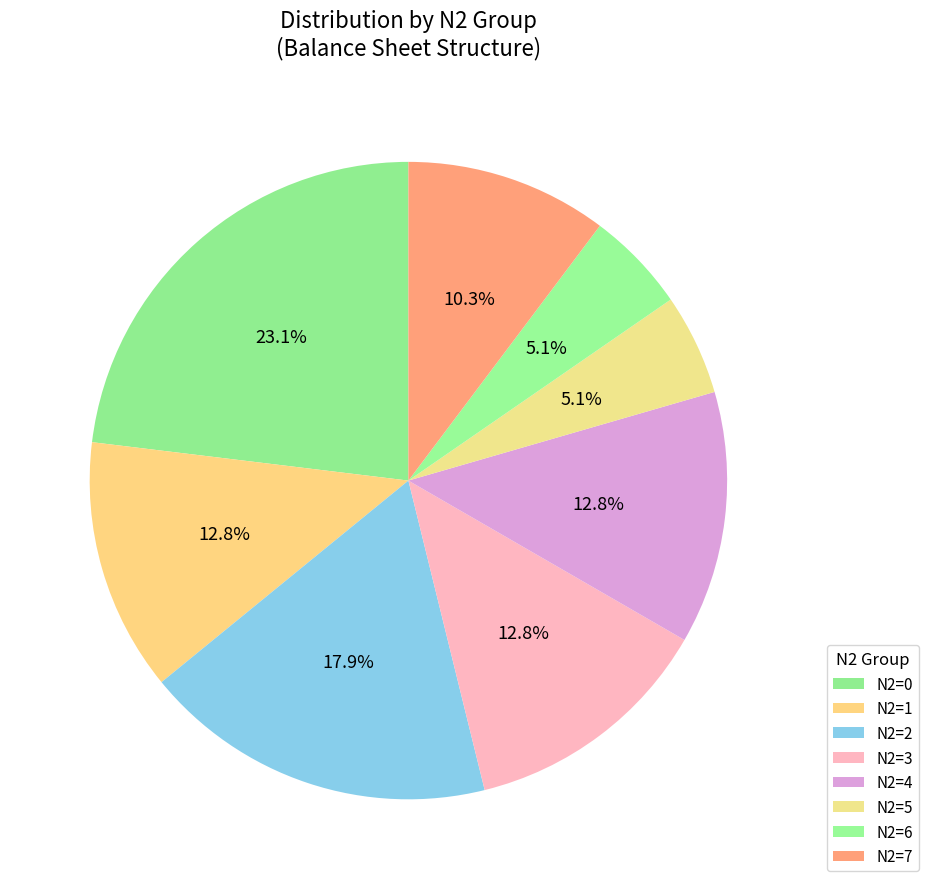

Combined, do N2=7 and N2=3 account for over 50%?

No